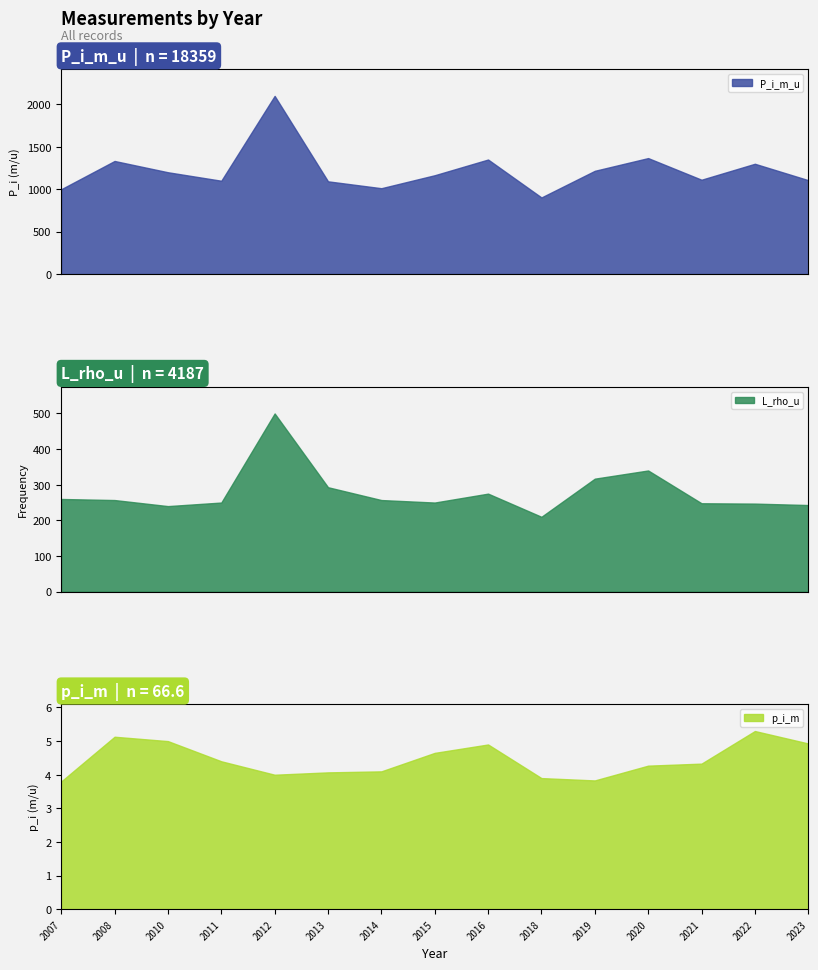

What is the value of the P_i_m_u point at the 13th from the left?

1112.0